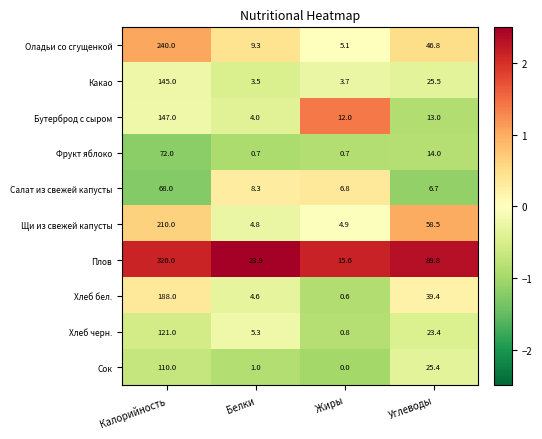

What is the difference between the second highest and second lowest values in the Плов series?

65.9